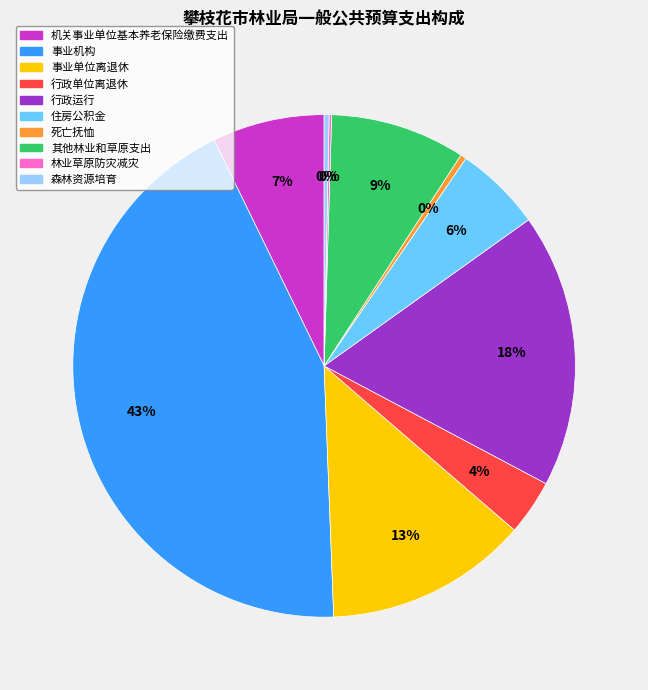

Which slice is the largest?

事业机构